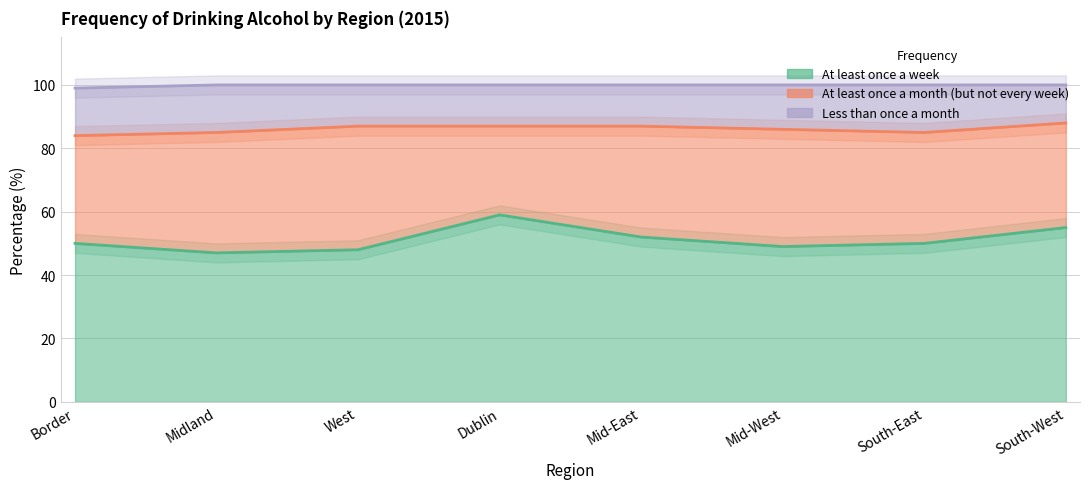

At which label does Less than once a month first exceed 14?

Border